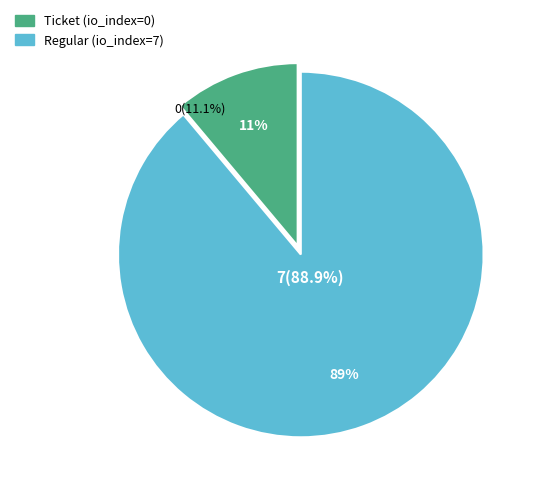

True or false: Regular accounts for 99% of the total.

False